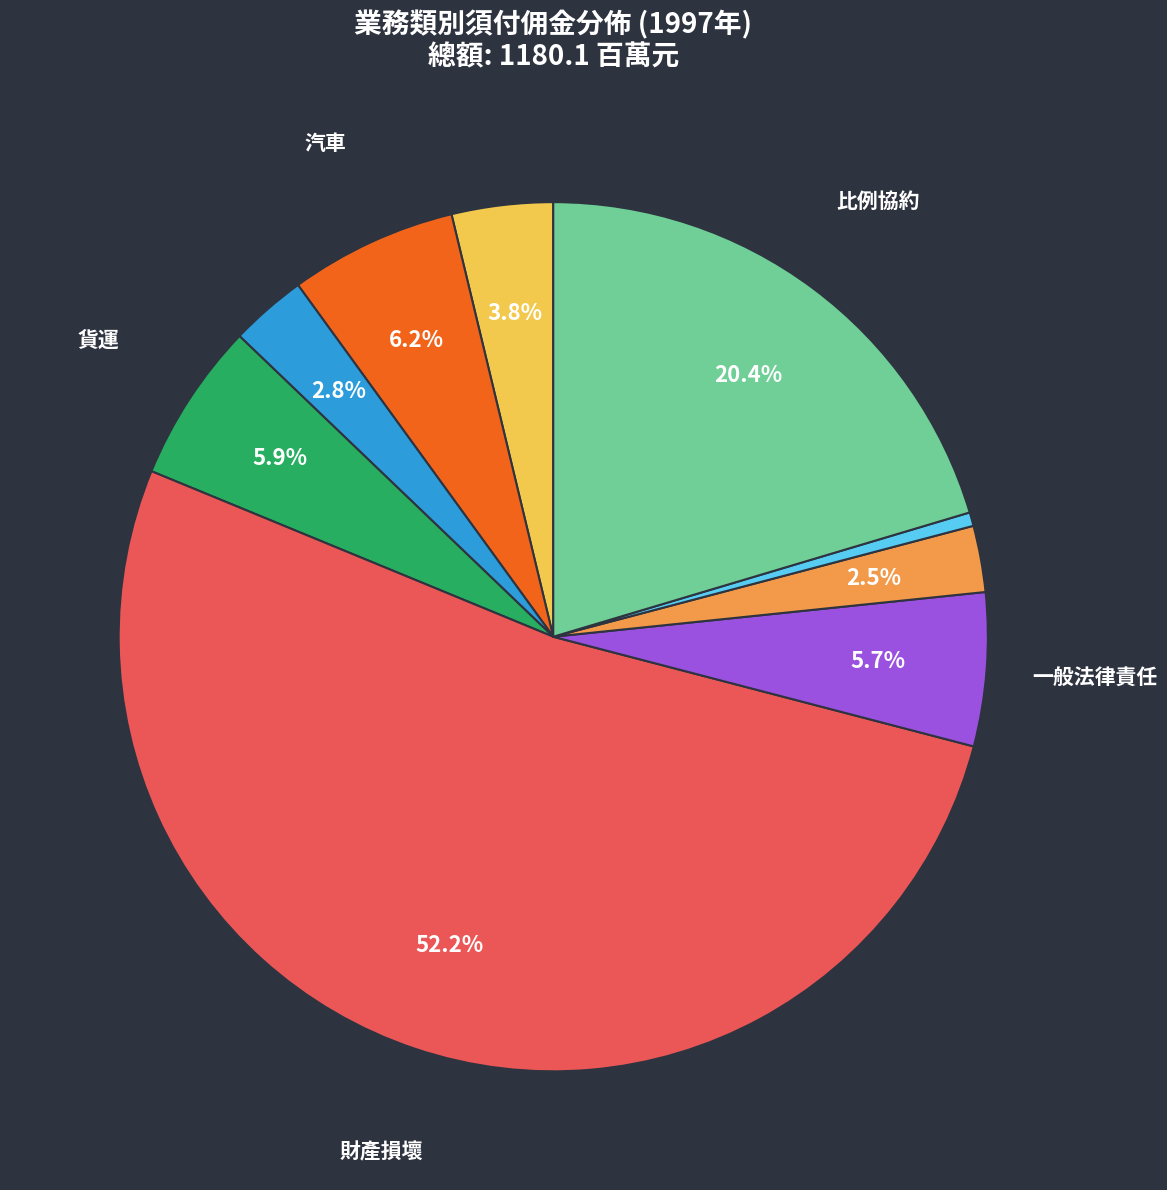

Is there a majority slice in this chart?

Yes